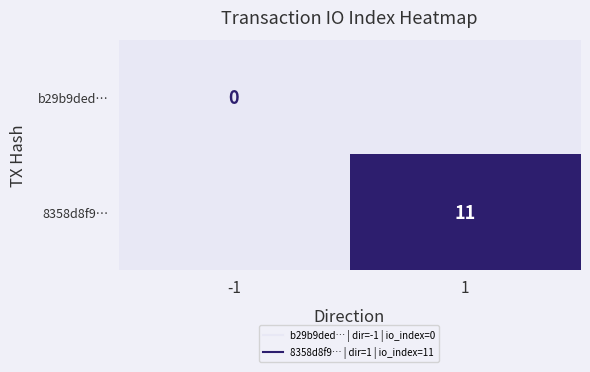

What is the approximate value of 8358d8f9… at 1?

11